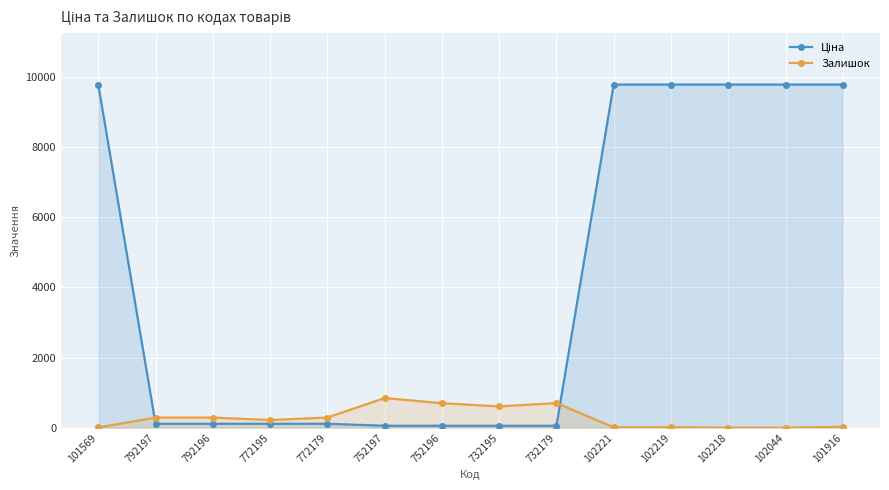

Is it true that Залишок equals 845.0 at 752197?

True